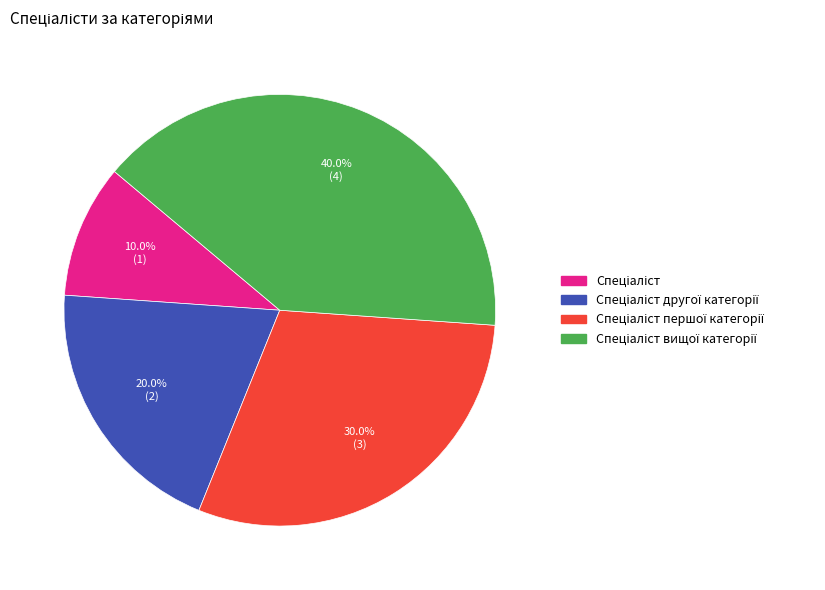

Count the number of slices in the pie.

4